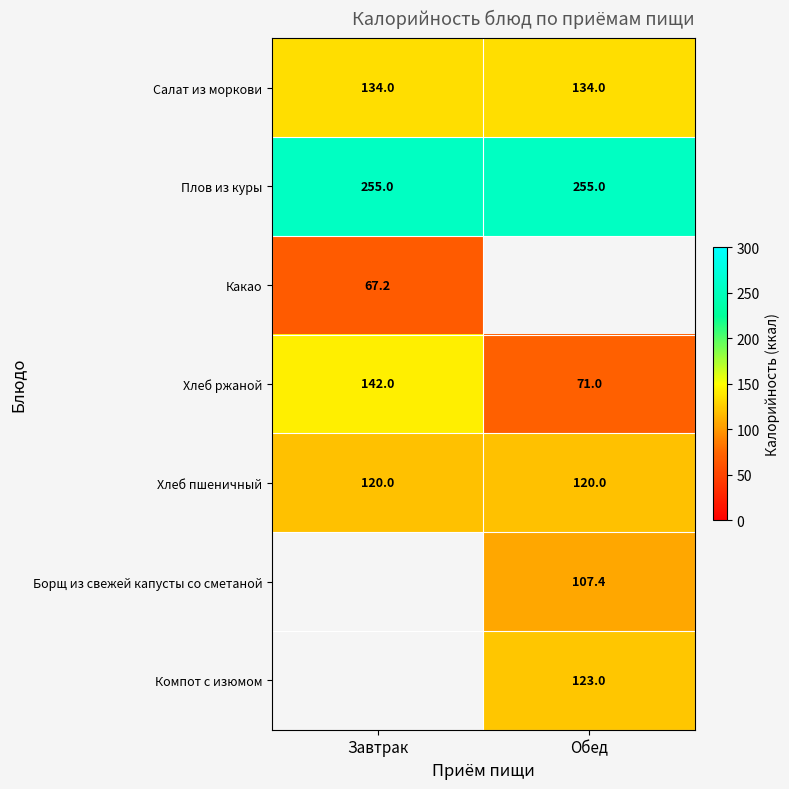

Between Завтрак and Обед, which is larger?

Завтрак